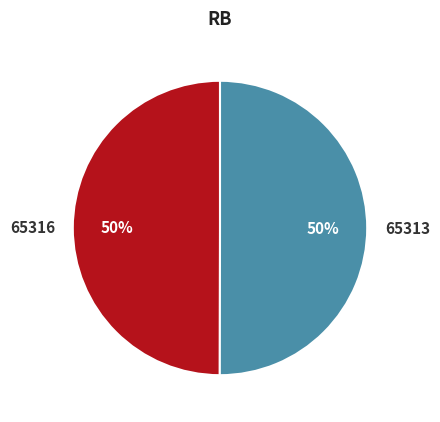

Is the sum of 65316 and 65313 greater than half?

Yes